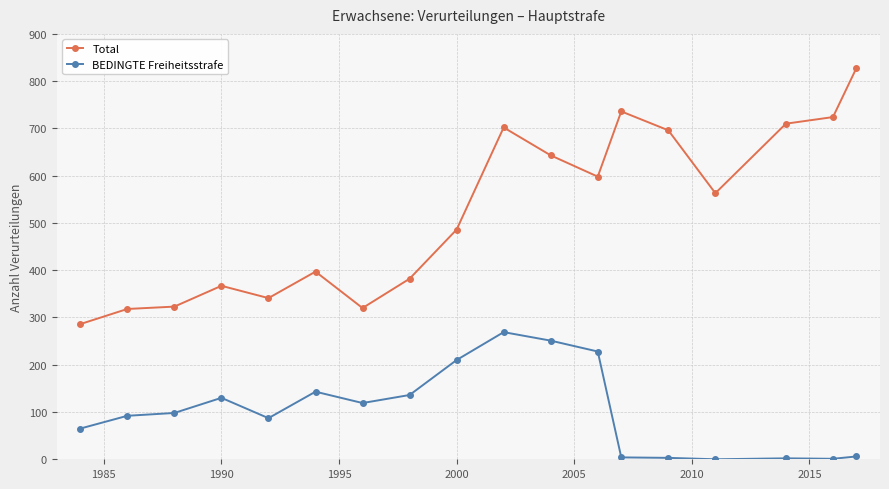

What is the average value of the BEDINGTE Freiheitsstrafe series?

102